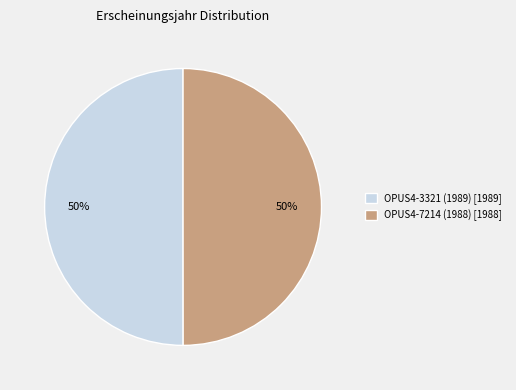

True or false: OPUS4-7214 (1988) accounts for 50% of the total.

True